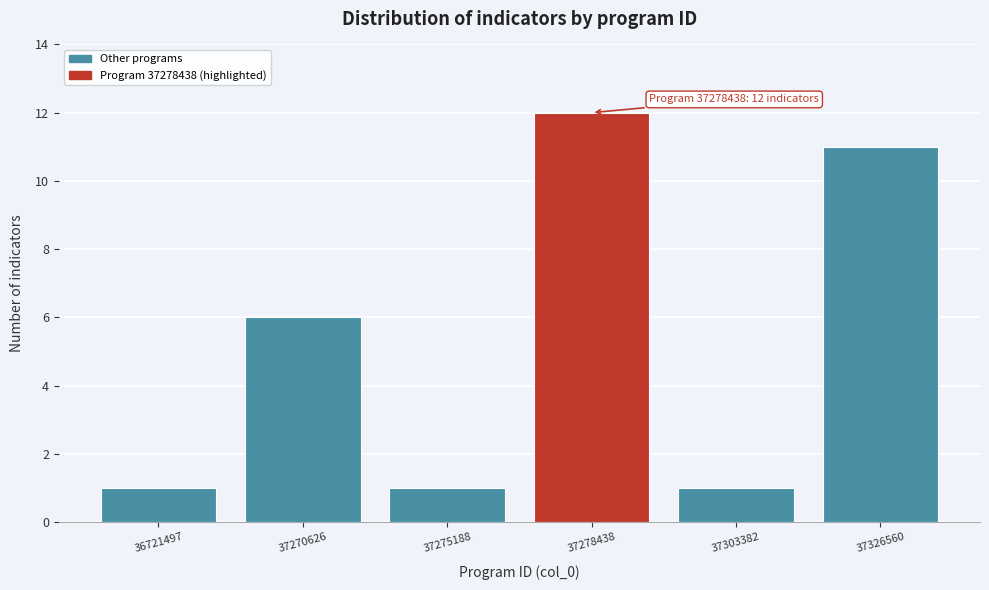

Reading left to right, list all the values displayed in this chart.

36721497=1	37270626=6	37275188=1	37278438=12	37303382=1	37326560=11